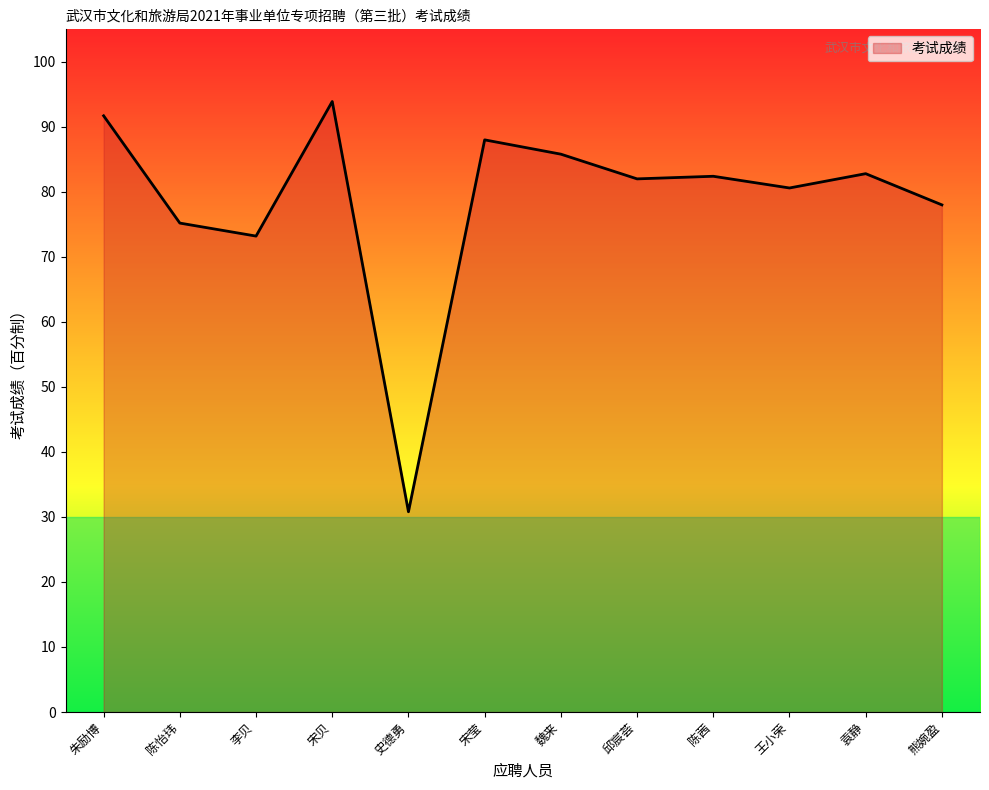

At which category does the data reach its first local valley?

李贝